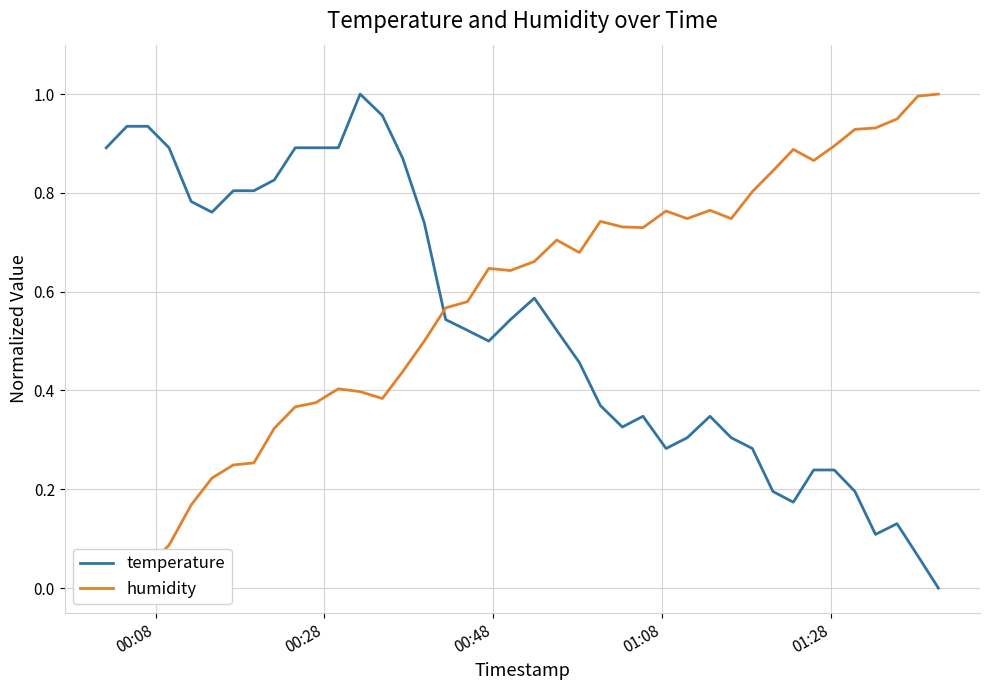

What are all the series names shown in the legend?

temperature, humidity